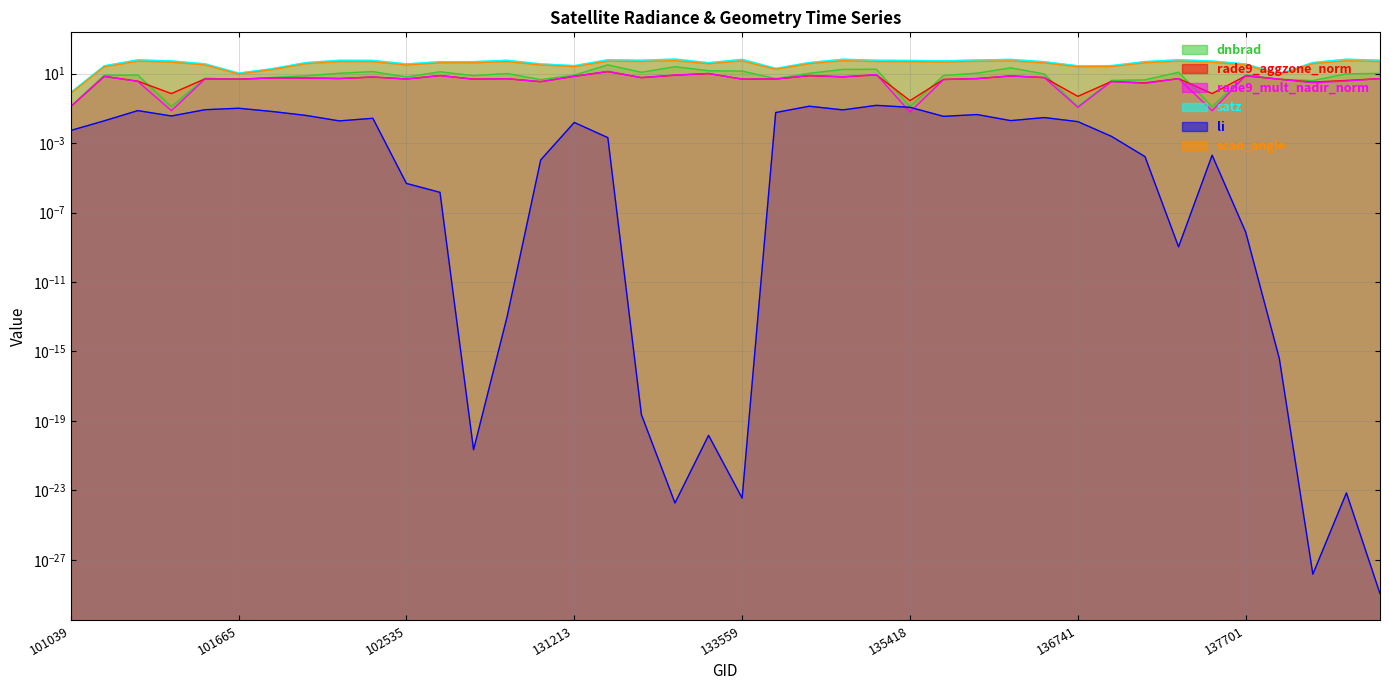

How many categories are shown in the chart?

40